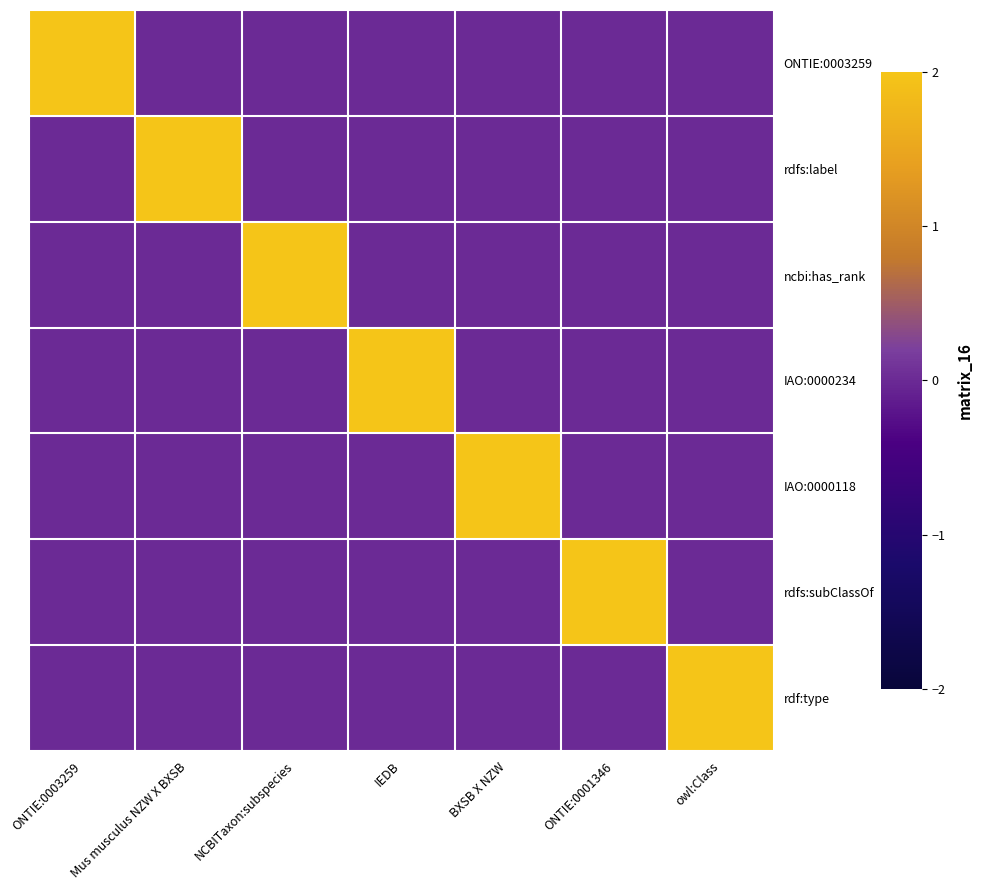

Which series has the largest total across all categories?

ONTIE:0003259